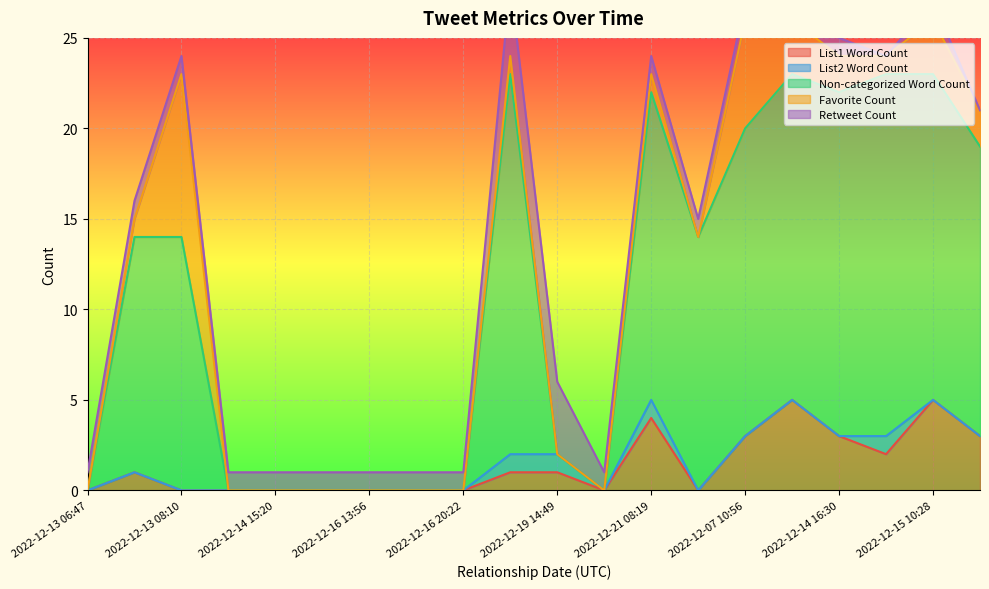

True or false: List1 Word Count has a value of 0 at 2022-12-16 20:22.

True